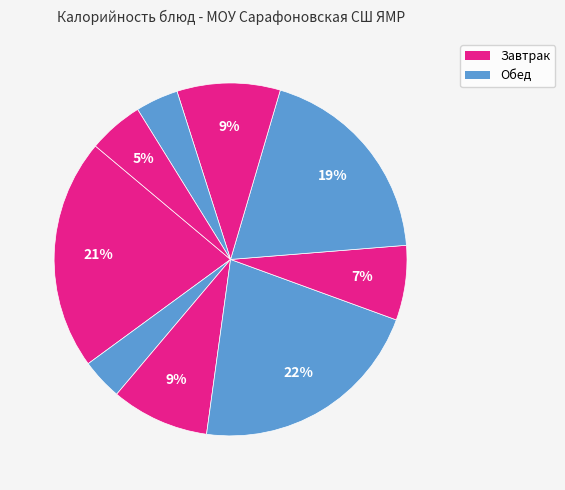

How many slices are in this pie chart?

9